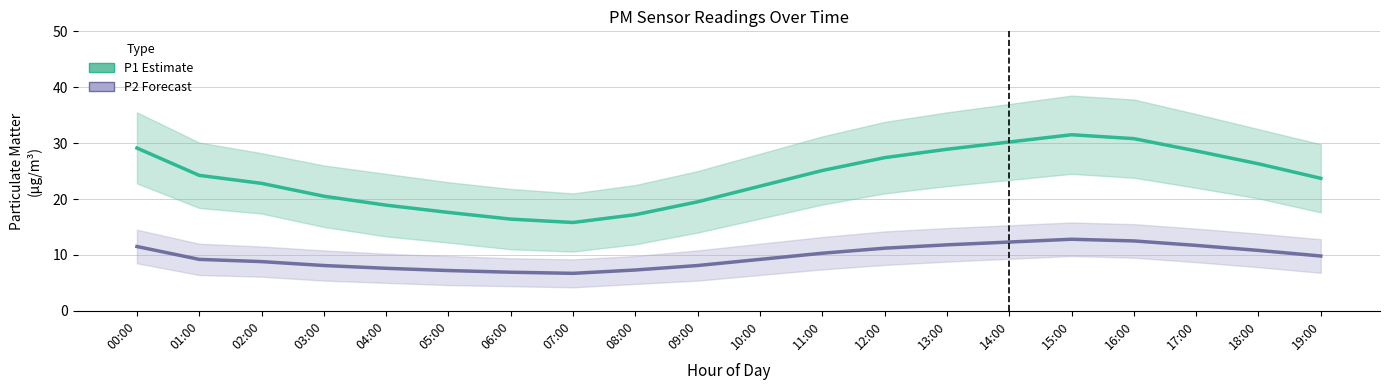

What is the minimum value shown in the chart?

6.7